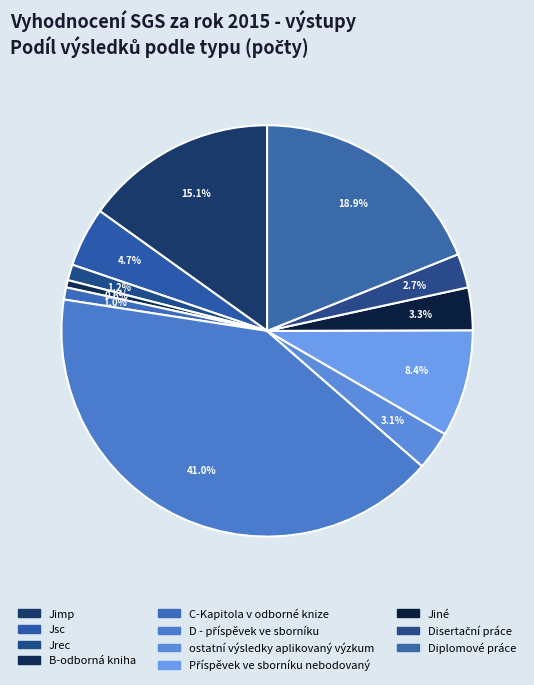

Does any single category account for the majority?

No